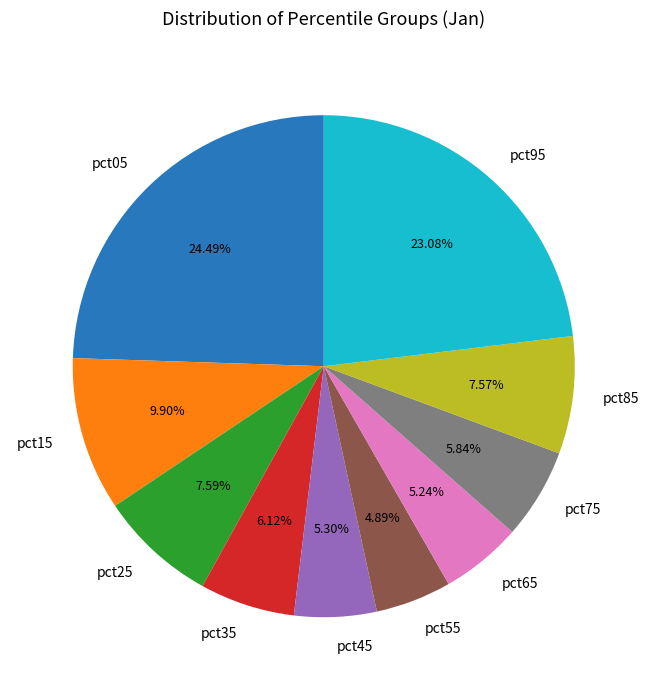

Is it true that pct55 is 17% of the pie?

False